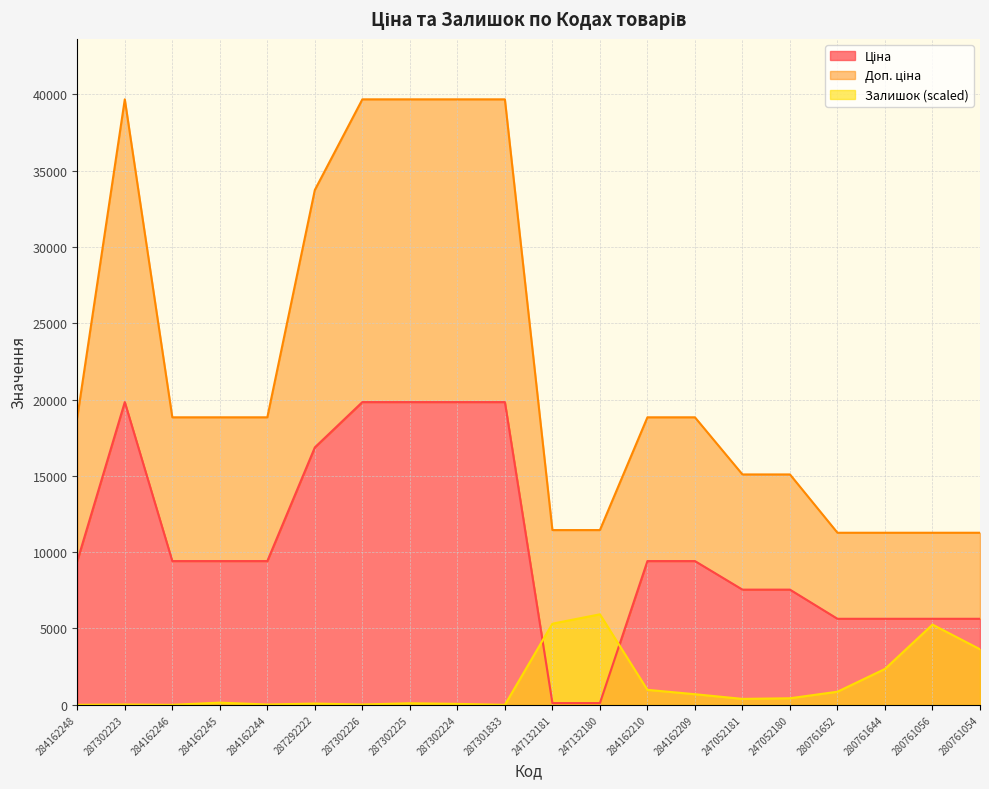

How many data points does each series have?

20